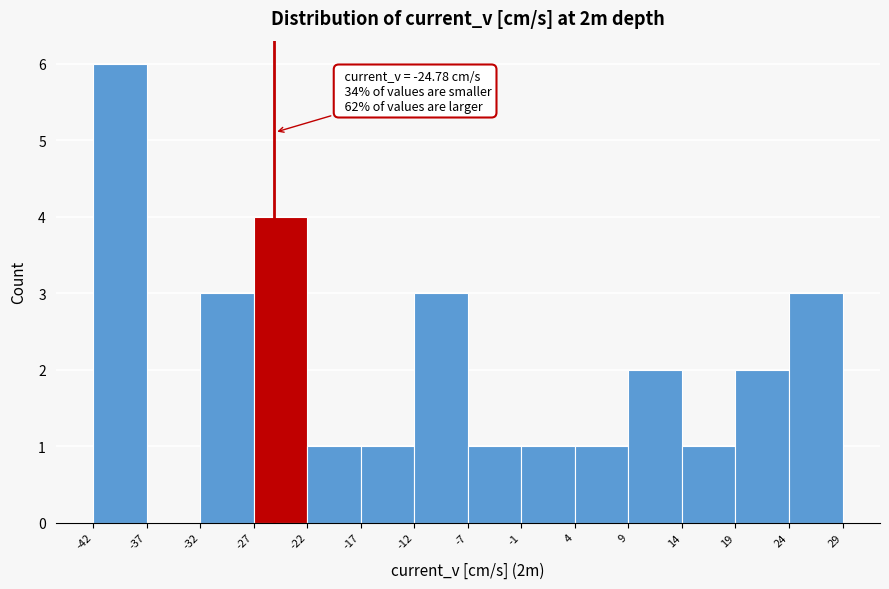

Which range on the x-axis has the tallest bar?

-42 to -37